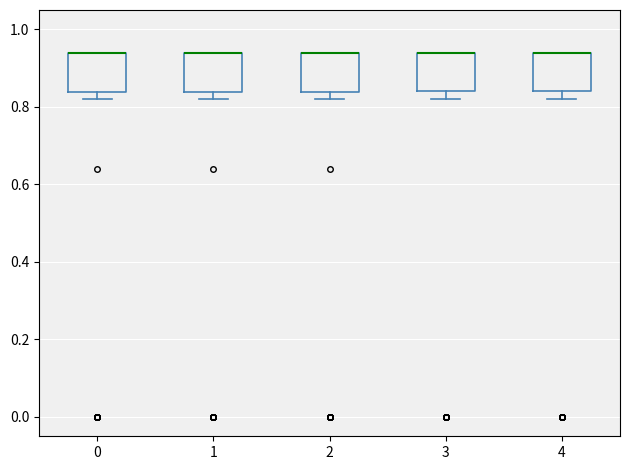

Reading left to right, read every box against the y-axis: the position of its median line, the range the box covers, and the ends of its whiskers. The values are not printed on the chart, so give them approximately, as read against the axis.

0: median 0.94 (drawn on the box's upper edge), box 0.84 to 0.94, whiskers 0.82 to 0.94
1: median 0.94 (drawn on the box's upper edge), box 0.84 to 0.94, whiskers 0.82 to 0.94
2: median 0.94 (drawn on the box's upper edge), box 0.84 to 0.94, whiskers 0.82 to 0.94
3: median 0.94 (drawn on the box's upper edge), box 0.84 to 0.94, whiskers 0.82 to 0.94
4: median 0.94 (drawn on the box's upper edge), box 0.84 to 0.94, whiskers 0.82 to 0.94